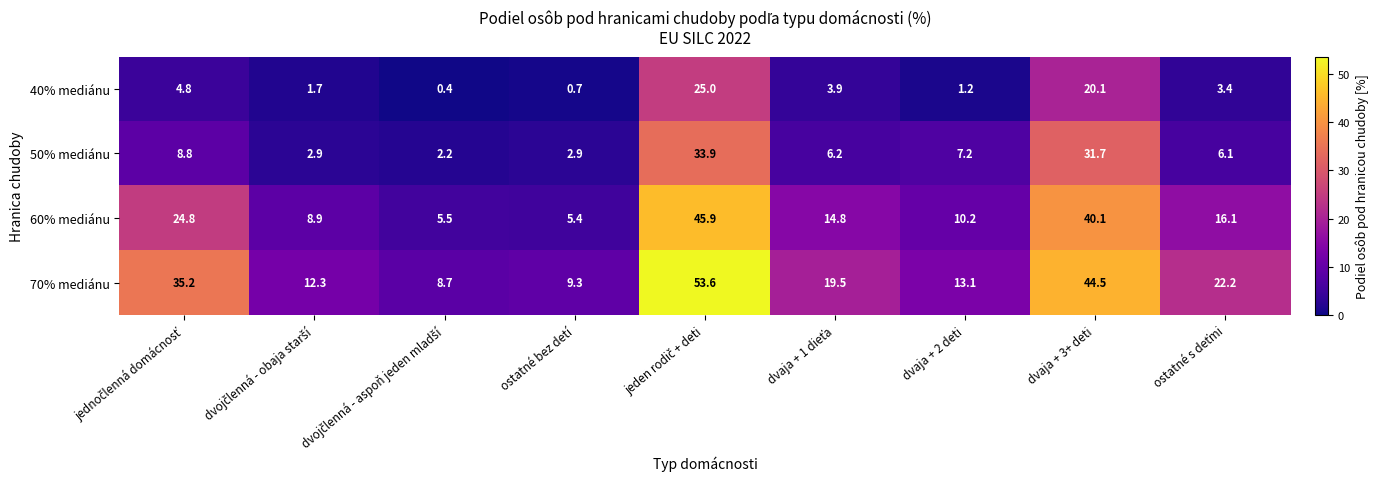

What is the sum of all 60% mediánu values?

171.7